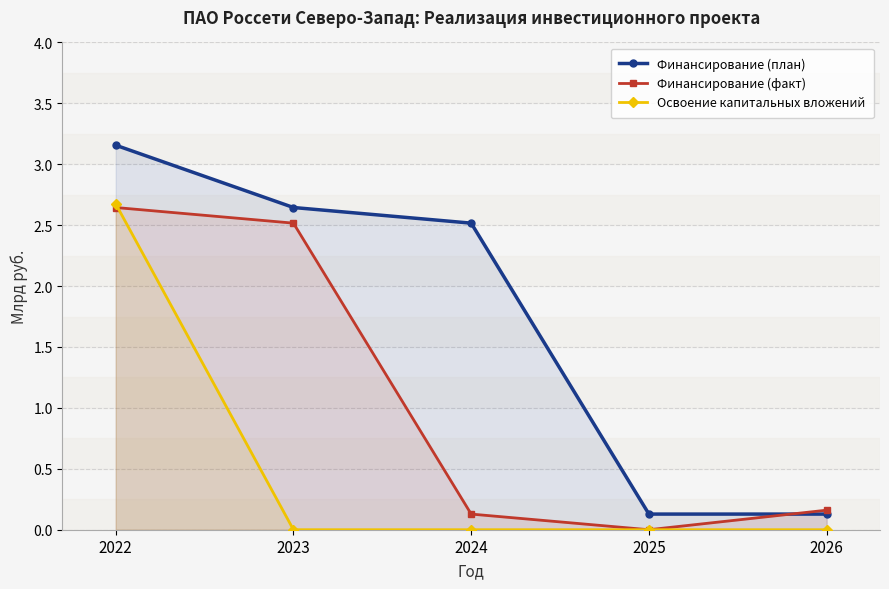

Reading right to left, what are all the values shown in this chart?

Финансирование (план): 0.1	0.1	2.5	2.6	3.2
Финансирование (факт): 0.2	0.0	0.1	2.5	2.6
Освоение капитальных вложений: 0.0	0.0	0.0	0.0	2.7